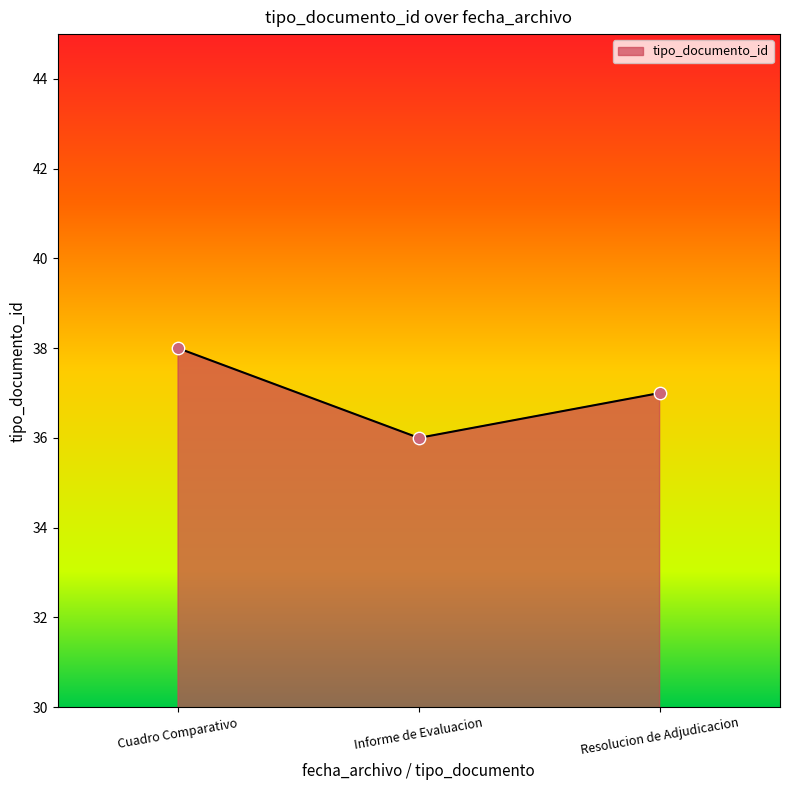

What is the ratio of the value at Cuadro Comparativo to the value at Resolucion de Adjudicacion?

1.0